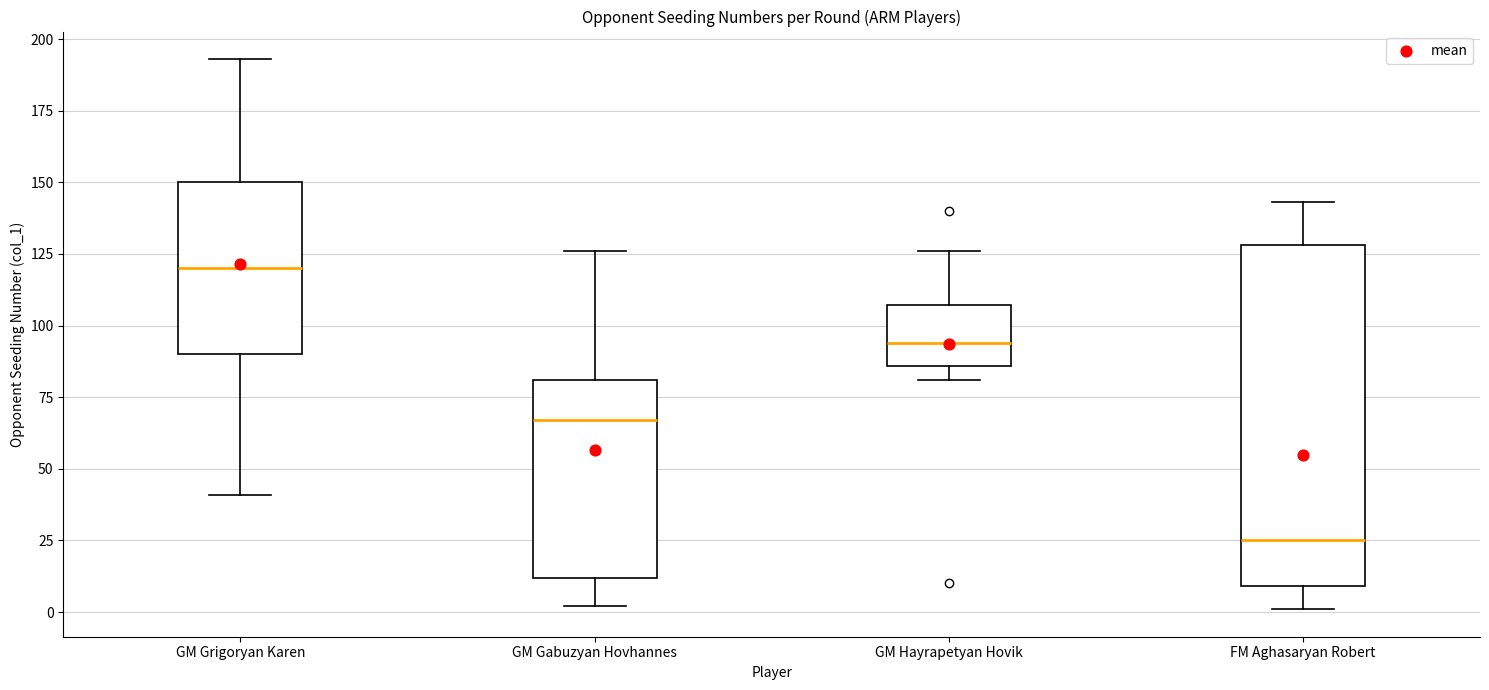

Comparing the boxes themselves (not the whiskers), which one is the tallest?

FM Aghasaryan Robert